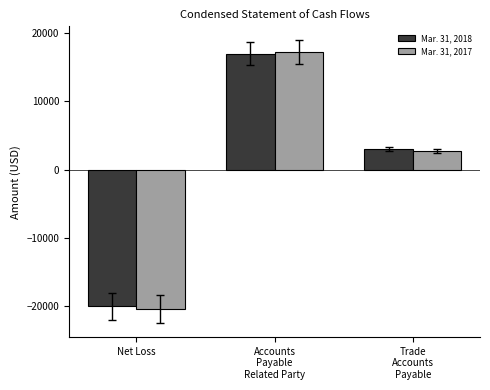

What is the total value across all series at Net Loss?

-40517